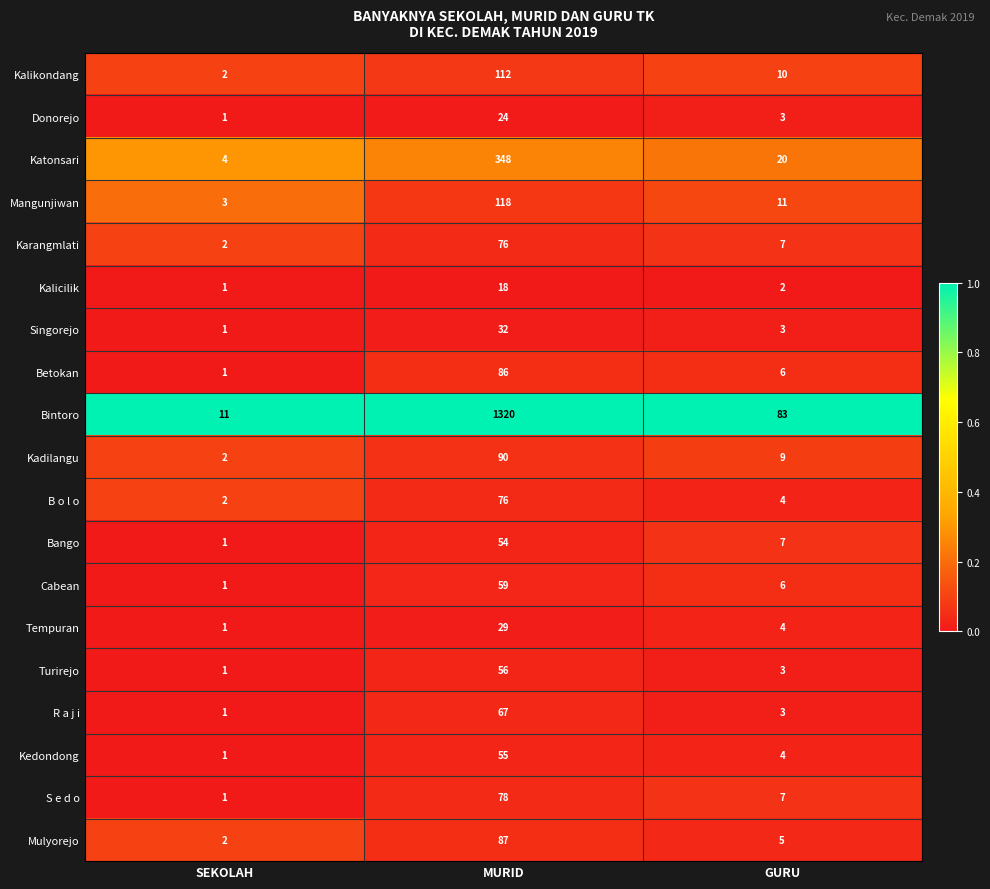

True or false: Tempuran has a value of 0 at SEKOLAH.

False